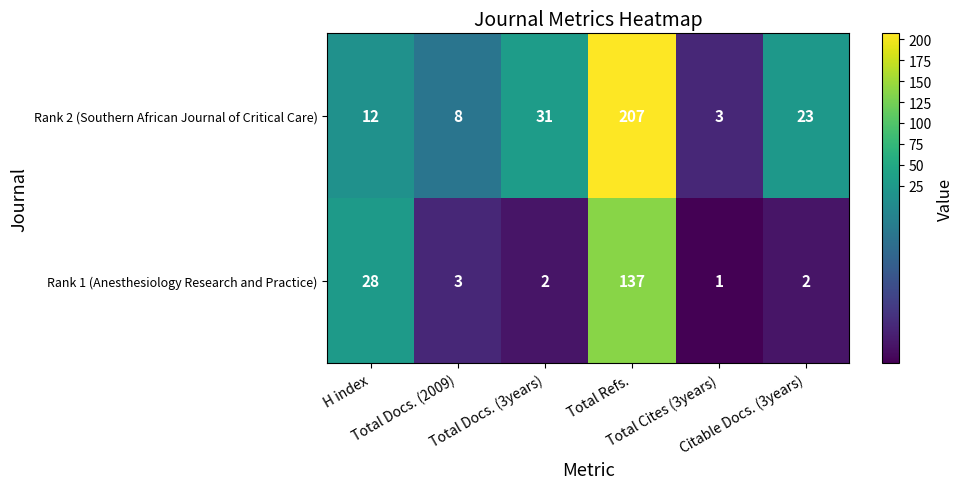

What is the maximum value shown in the chart?

207